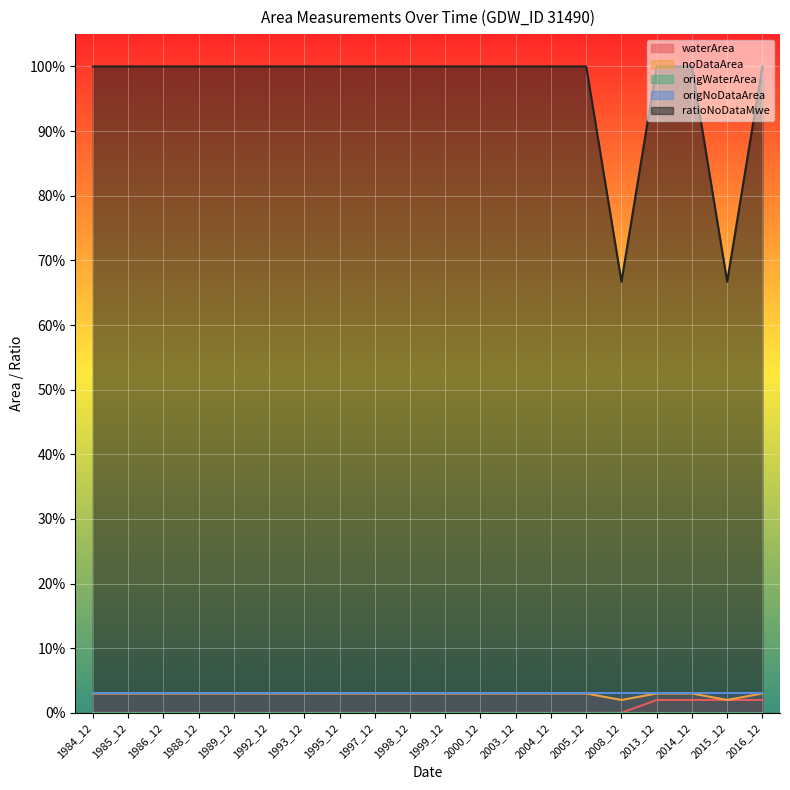

True or false: ratioNoDataMwe and waterArea intersect in this chart.

False